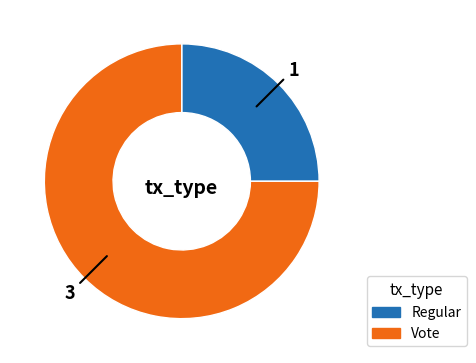

Which slice represents more than half of the pie?

Vote